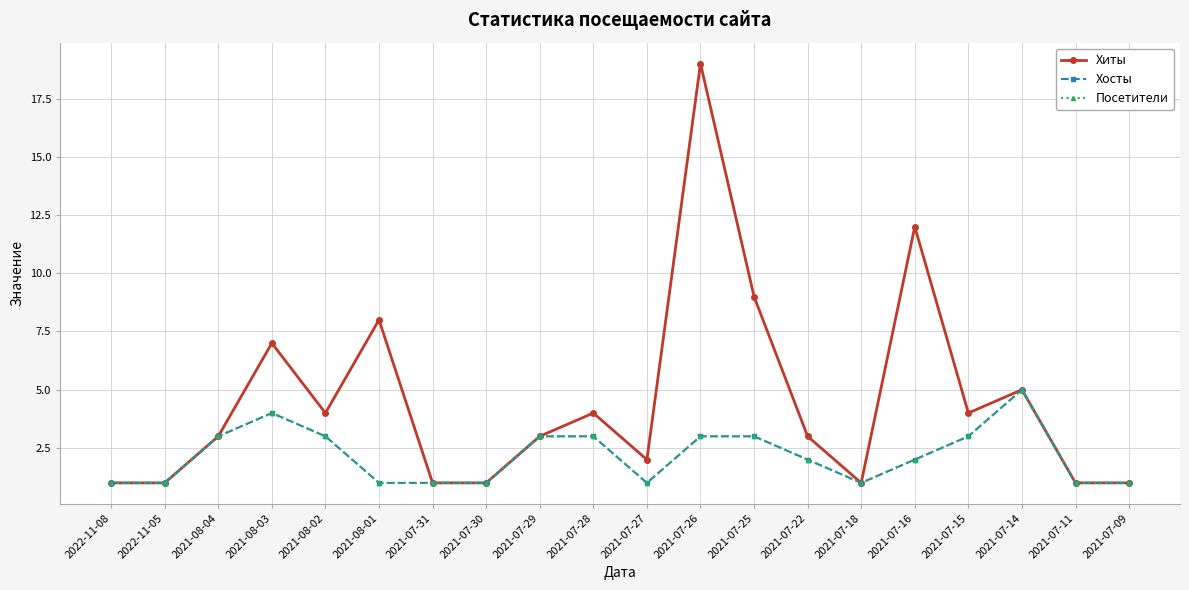

Reading left to right, what are all the values shown in this chart?

Хиты: 2022-11-08=1	2022-11-05=1	2021-08-04=3	2021-08-03=7	2021-08-02=4	2021-08-01=8	2021-07-31=1	2021-07-30=1	2021-07-29=3	2021-07-28=4	2021-07-27=2	2021-07-26=19	2021-07-25=9	2021-07-22=3	2021-07-18=1	2021-07-16=12	2021-07-15=4	2021-07-14=5	2021-07-11=1	2021-07-09=1
Хосты: 2022-11-08=1	2022-11-05=1	2021-08-04=3	2021-08-03=4	2021-08-02=3	2021-08-01=1	2021-07-31=1	2021-07-30=1	2021-07-29=3	2021-07-28=3	2021-07-27=1	2021-07-26=3	2021-07-25=3	2021-07-22=2	2021-07-18=1	2021-07-16=2	2021-07-15=3	2021-07-14=5	2021-07-11=1	2021-07-09=1
Посетители: 2022-11-08=1	2022-11-05=1	2021-08-04=3	2021-08-03=4	2021-08-02=3	2021-08-01=1	2021-07-31=1	2021-07-30=1	2021-07-29=3	2021-07-28=3	2021-07-27=1	2021-07-26=3	2021-07-25=3	2021-07-22=2	2021-07-18=1	2021-07-16=2	2021-07-15=3	2021-07-14=5	2021-07-11=1	2021-07-09=1